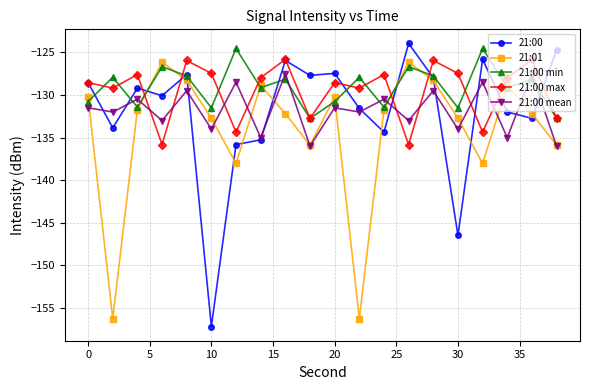

What is the value of the 21:00 min point at the 2nd from the left?

-127.9